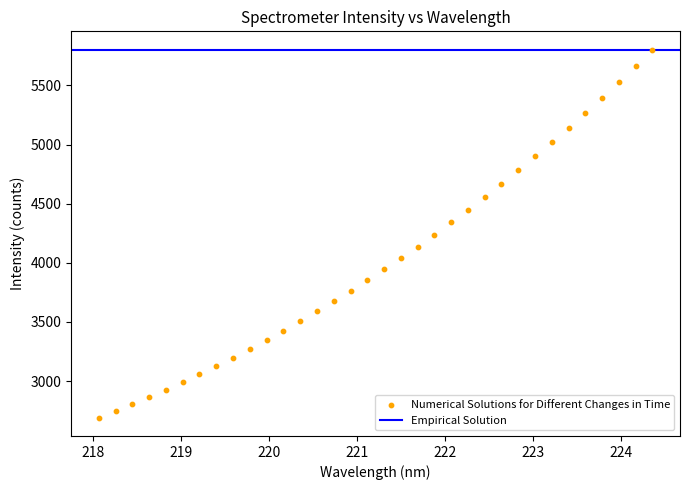

What is the range of Y values (max minus min)?

3110.9